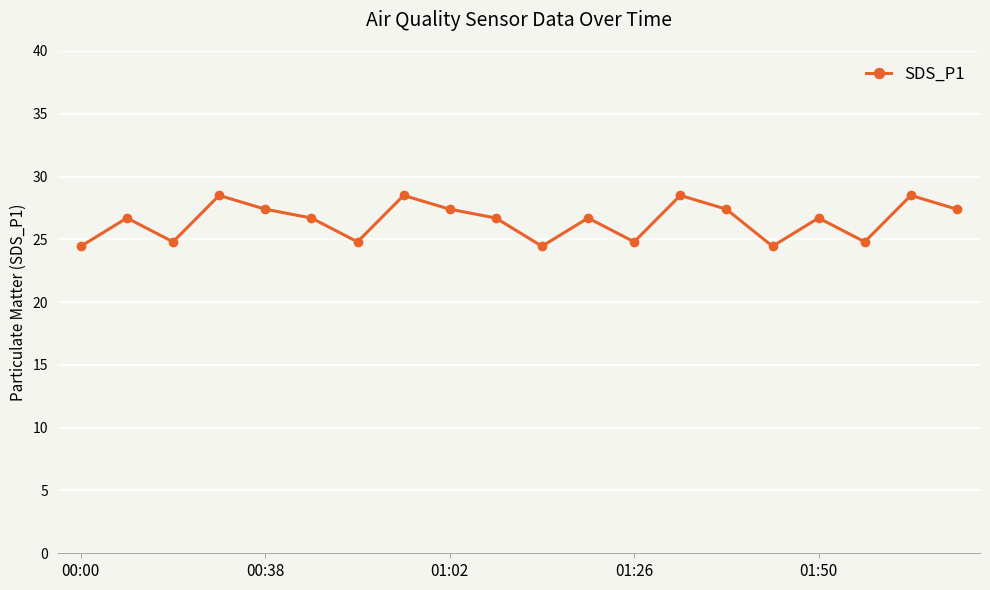

What is the maximum value shown in the chart?

28.5